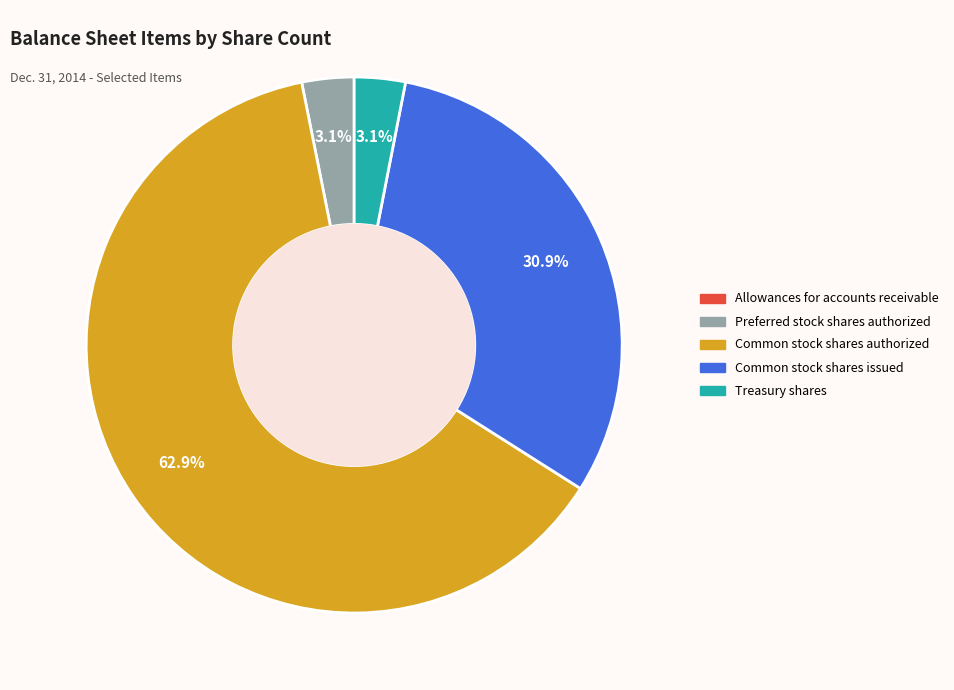

What percentage is NOT represented by Treasury shares?

96.9%